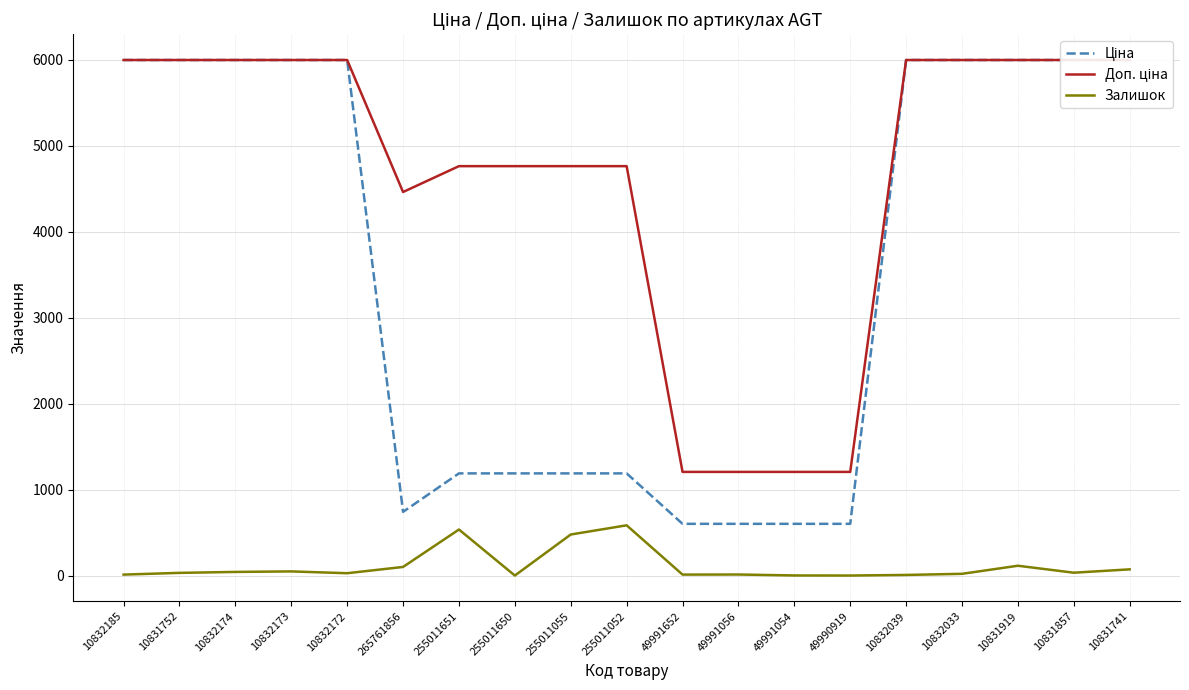

The Залишок series shows 45.0 at 10832174. True or false?

True